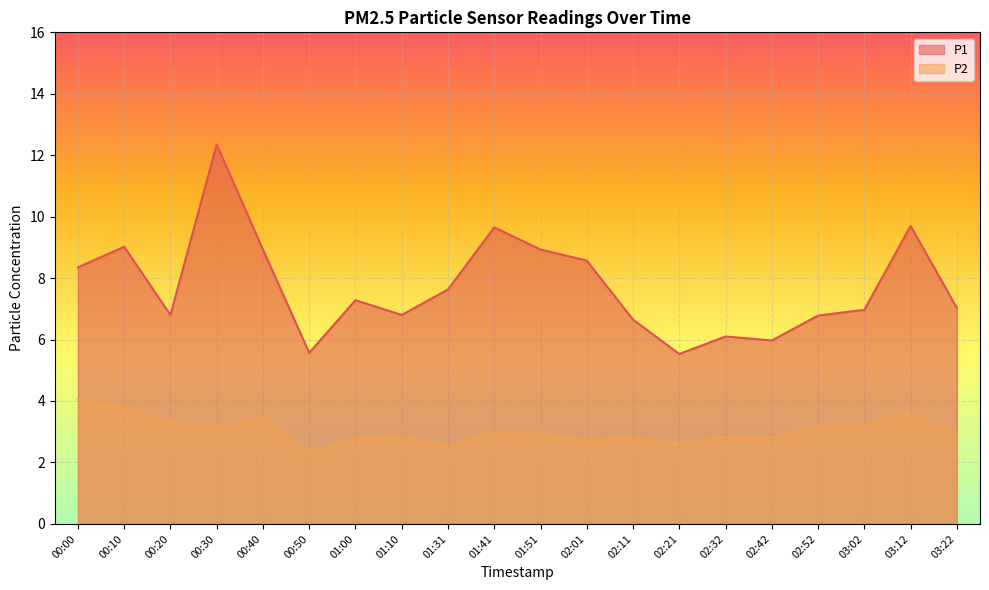

What is the difference between the maximum and minimum values in the P2 series?

1.7